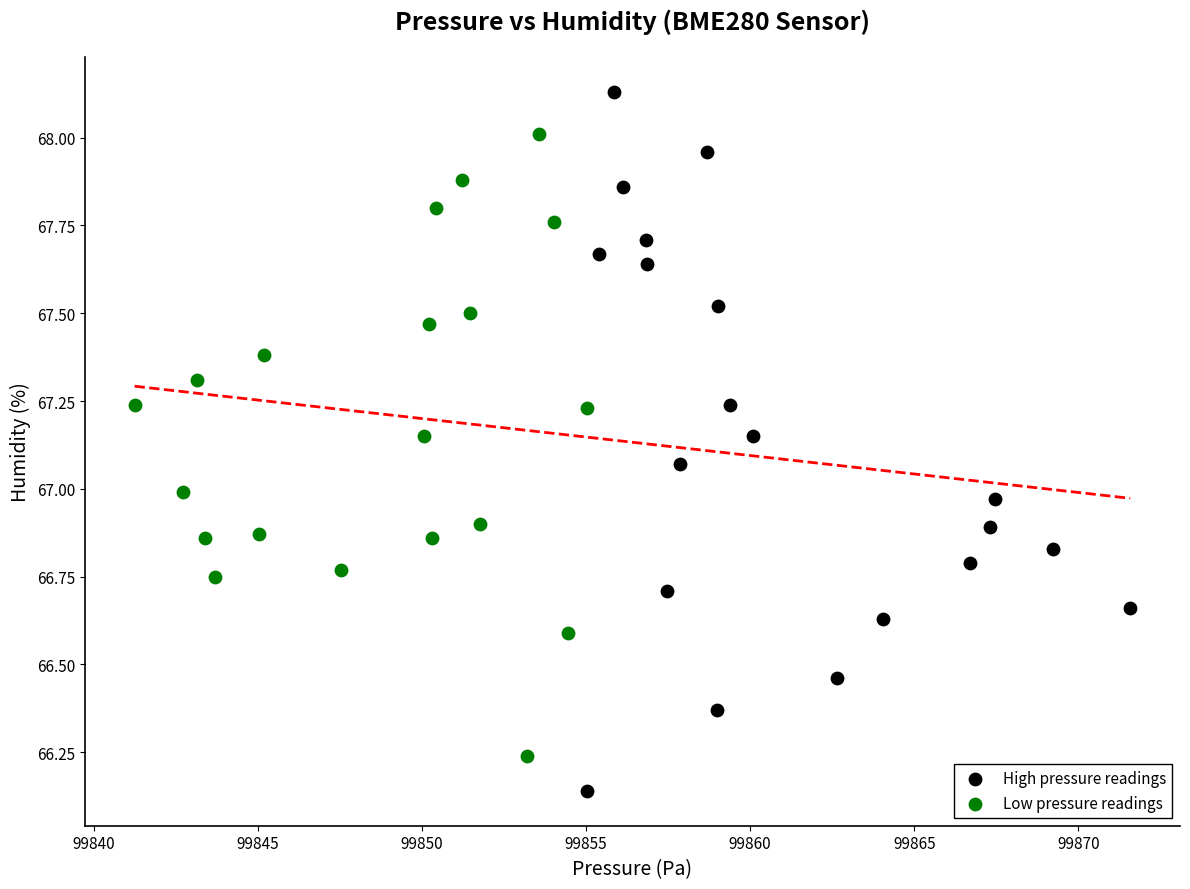

Which series reaches the minimum Y coordinate?

High pressure readings